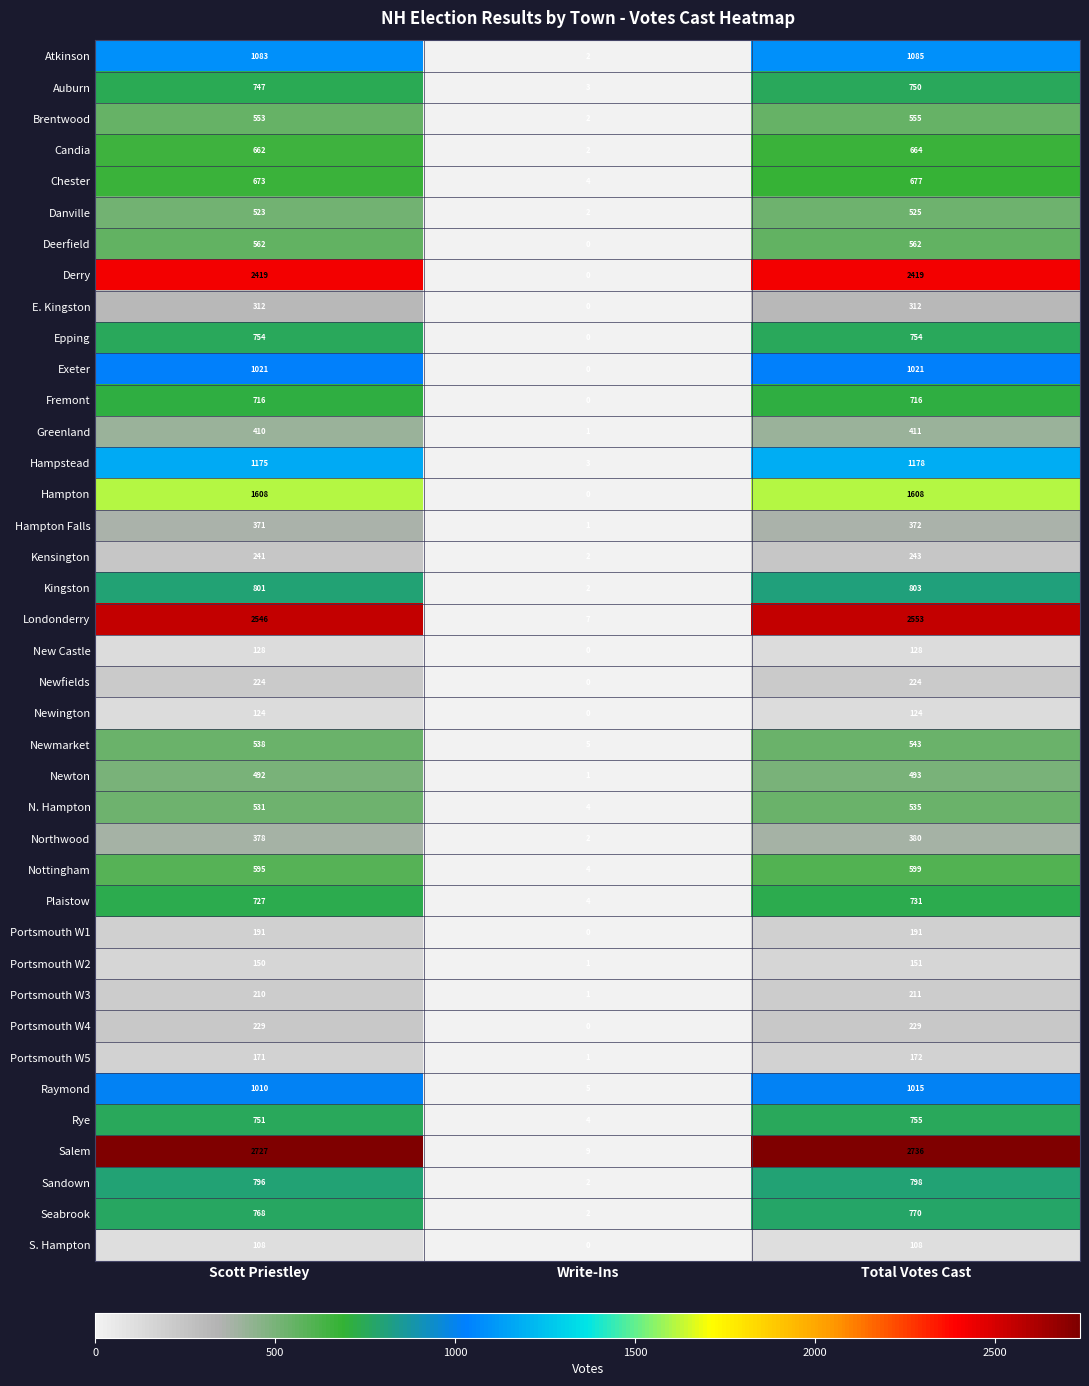

Rank the series at Total Votes Cast from highest to lowest value.

Salem, Londonderry, Derry, Hampton, Hampstead, Atkinson, Exeter, Raymond, Kingston, Sandown, Seabrook, Rye, Epping, Auburn, Plaistow, Fremont, Chester, Candia, Nottingham, Deerfield, Brentwood, Newmarket, N. Hampton, Danville, Newton, Greenland, Northwood, Hampton Falls, E. Kingston, Kensington, Portsmouth W4, Newfields, Portsmouth W3, Portsmouth W1, Portsmouth W5, Portsmouth W2, New Castle, Newington, S. Hampton